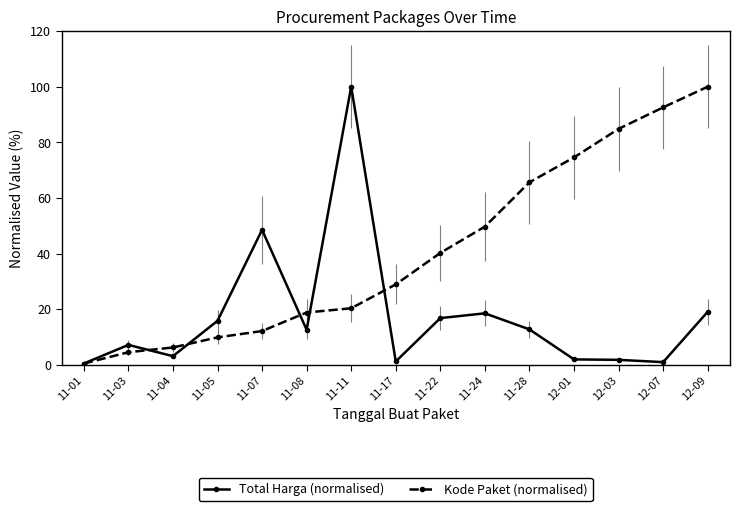

How many data points in Total Harga (normalised) are less than 12?

7